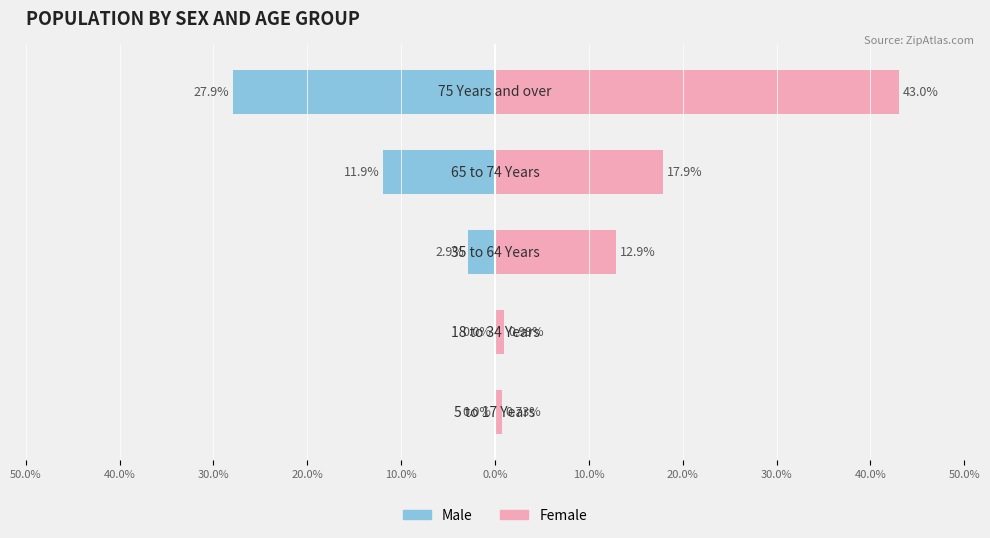

True or false: Male has a value of -1.6 at 30.0%.

False